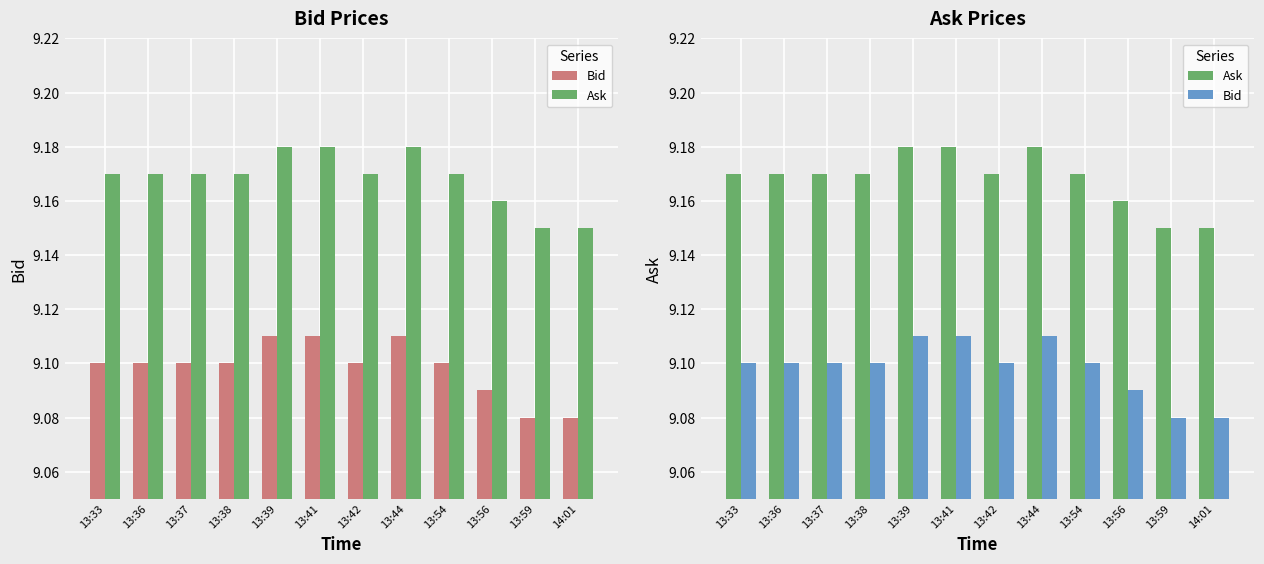

How many groups of bars are there?

12